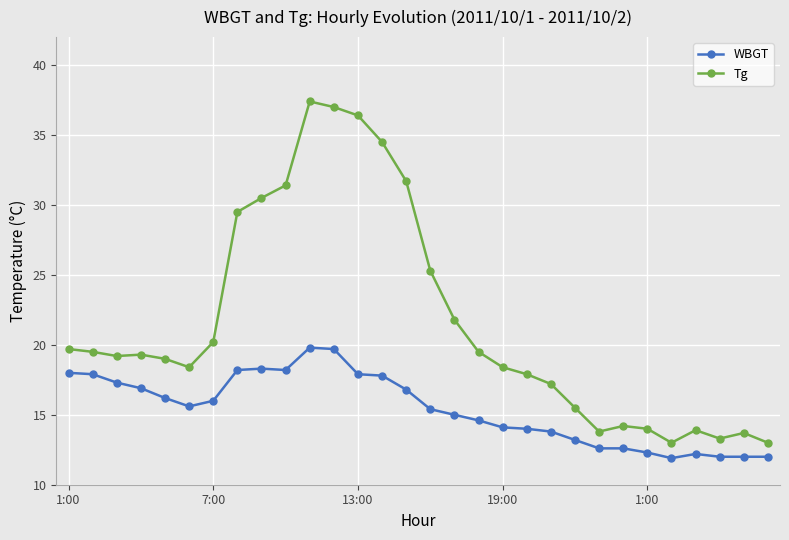

How many series are shown in this chart?

2